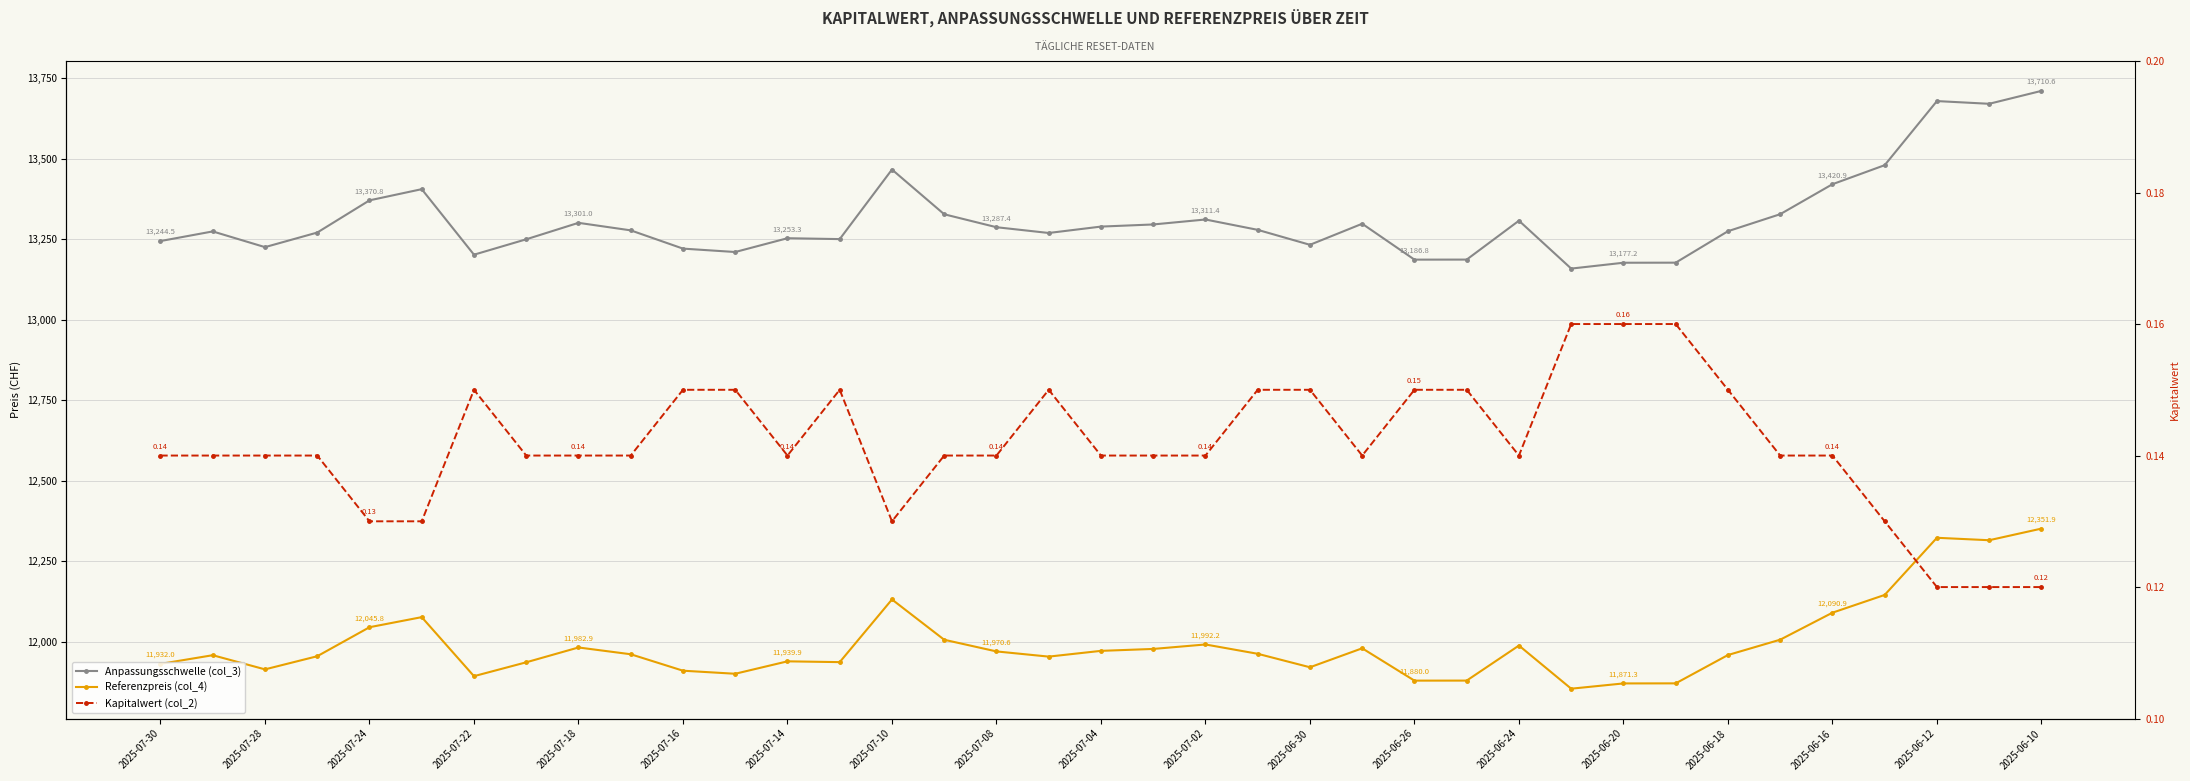

Which series has the widest spread of values?

Anpassungsschwelle (col_3)